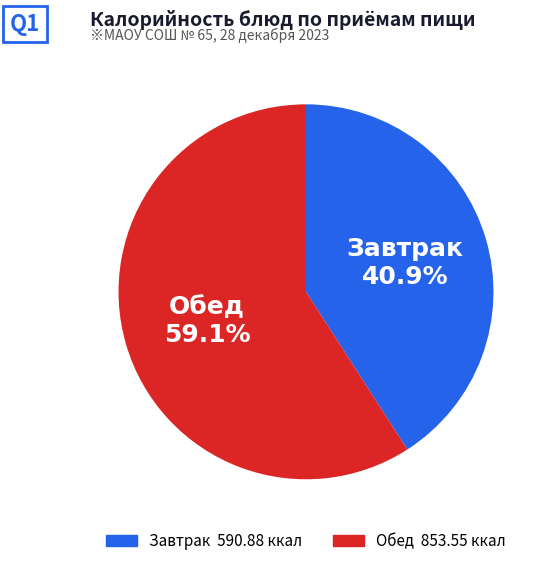

Is there a majority slice in this chart?

Yes